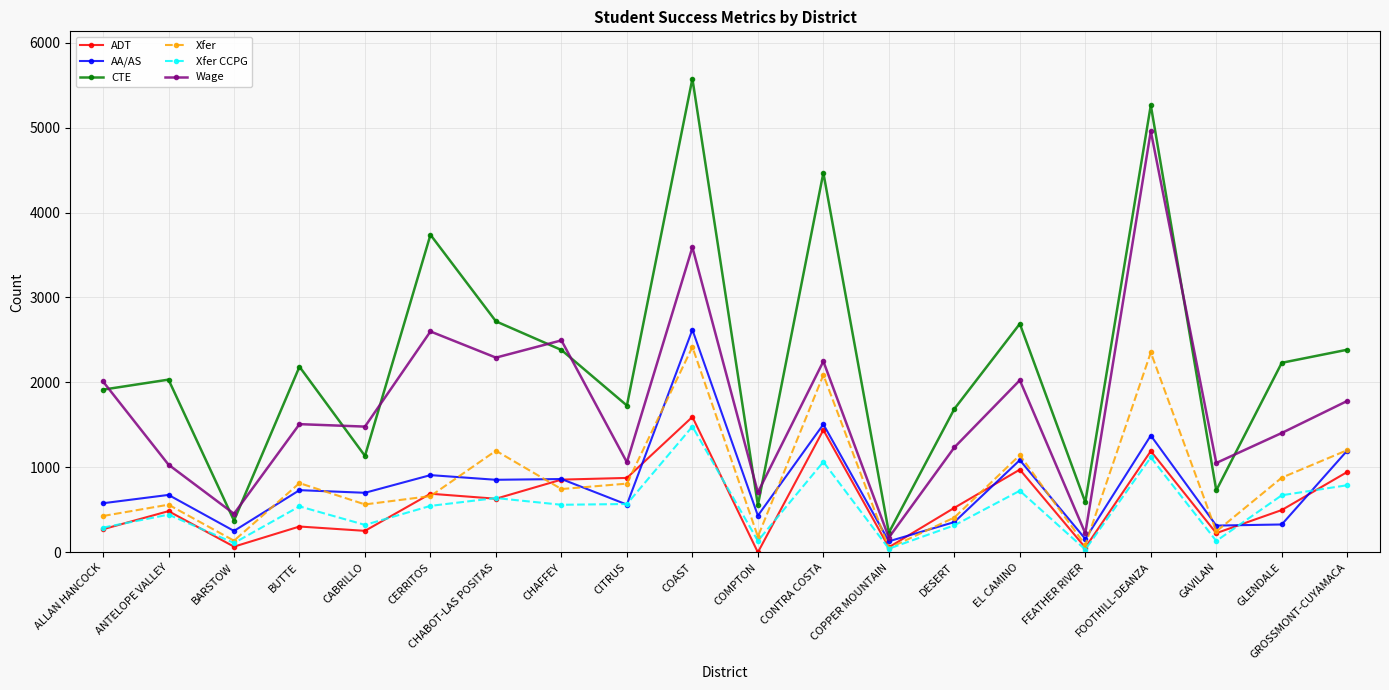

Does the chart display data point markers on the line(s)?

Yes